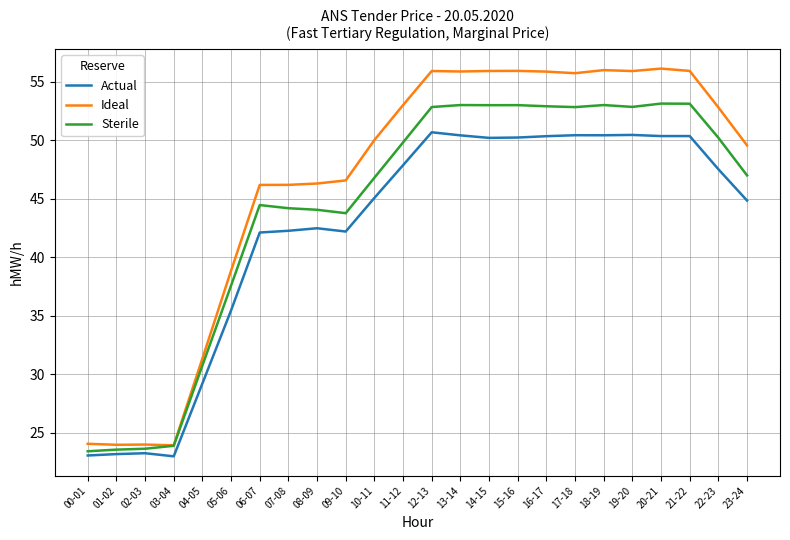

Between 15-16 and 23-24, which series saw the biggest shift?

Ideal